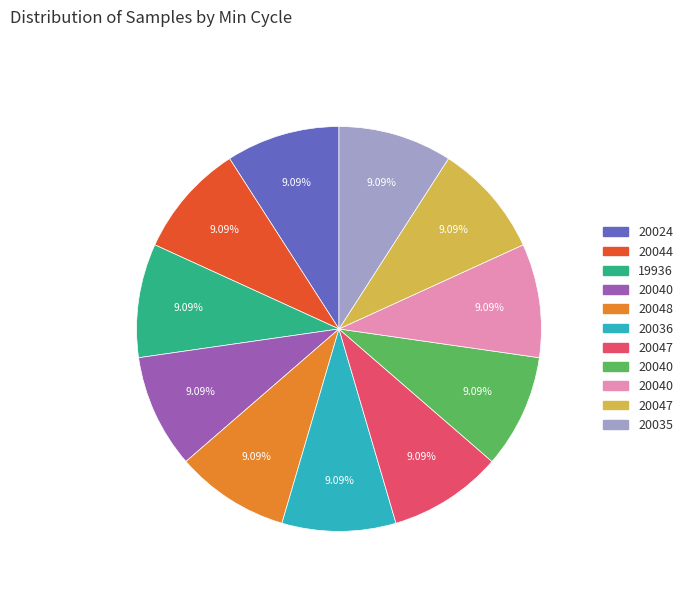

Does any single category account for the majority?

No